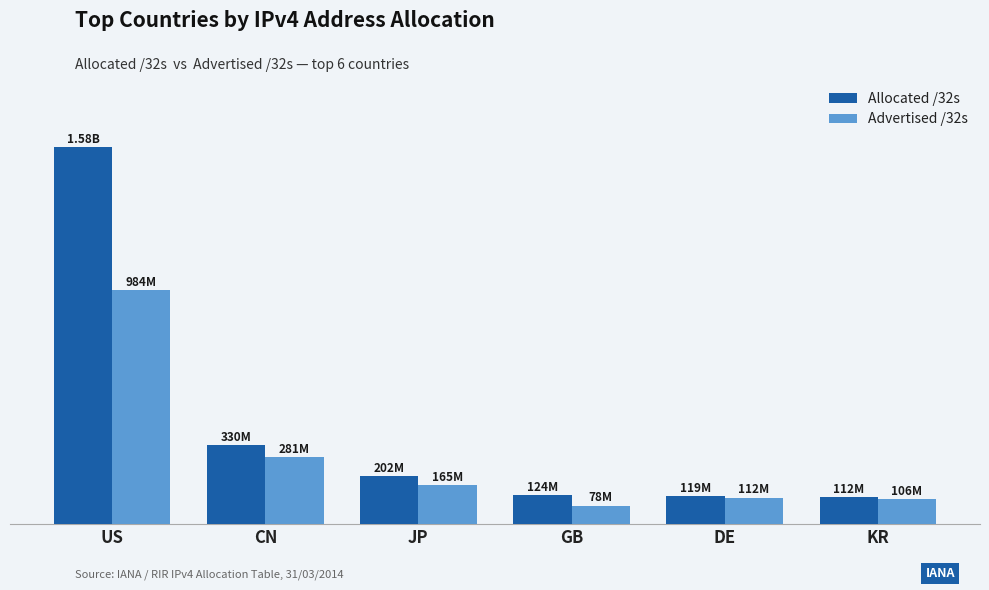

Which series has the widest spread of values?

Allocated /32s